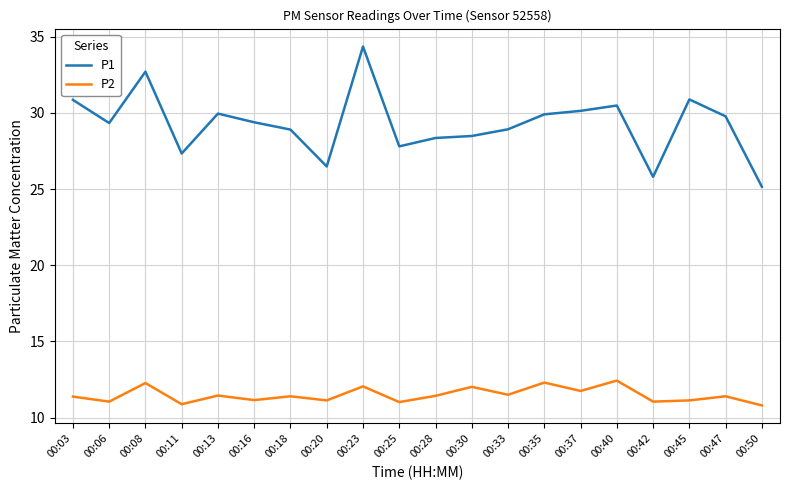

How many interior local peaks does the P2 series have?

8